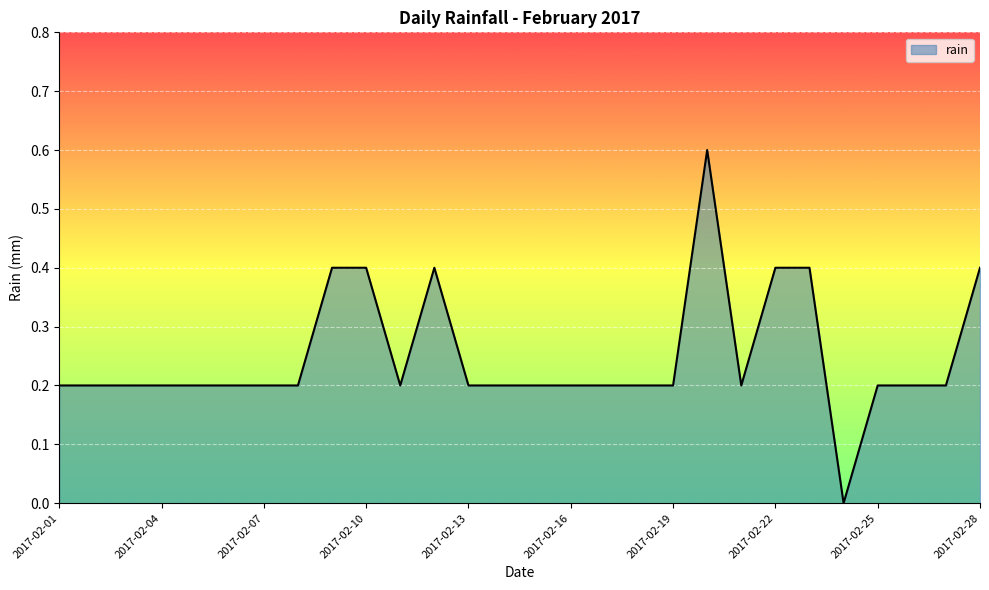

Count the number of values greater than 0.

27